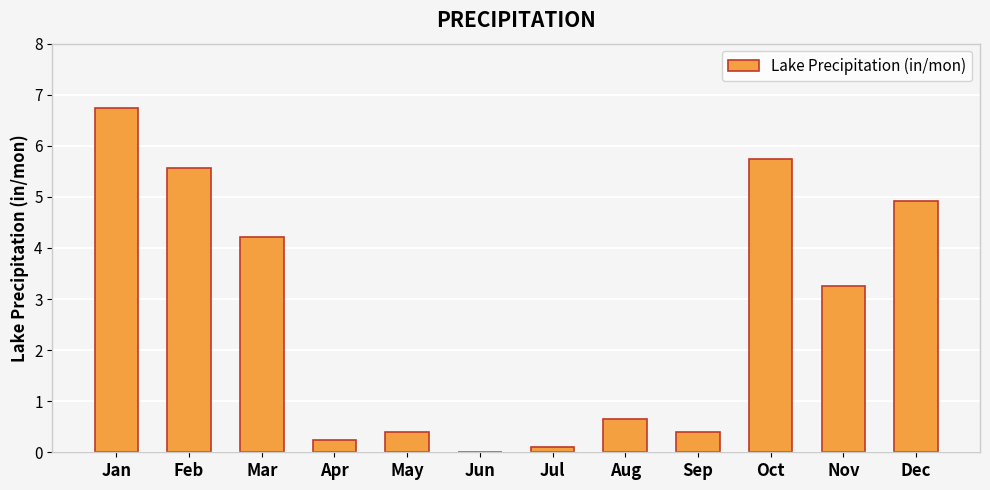

What is the greatest value displayed?

6.8